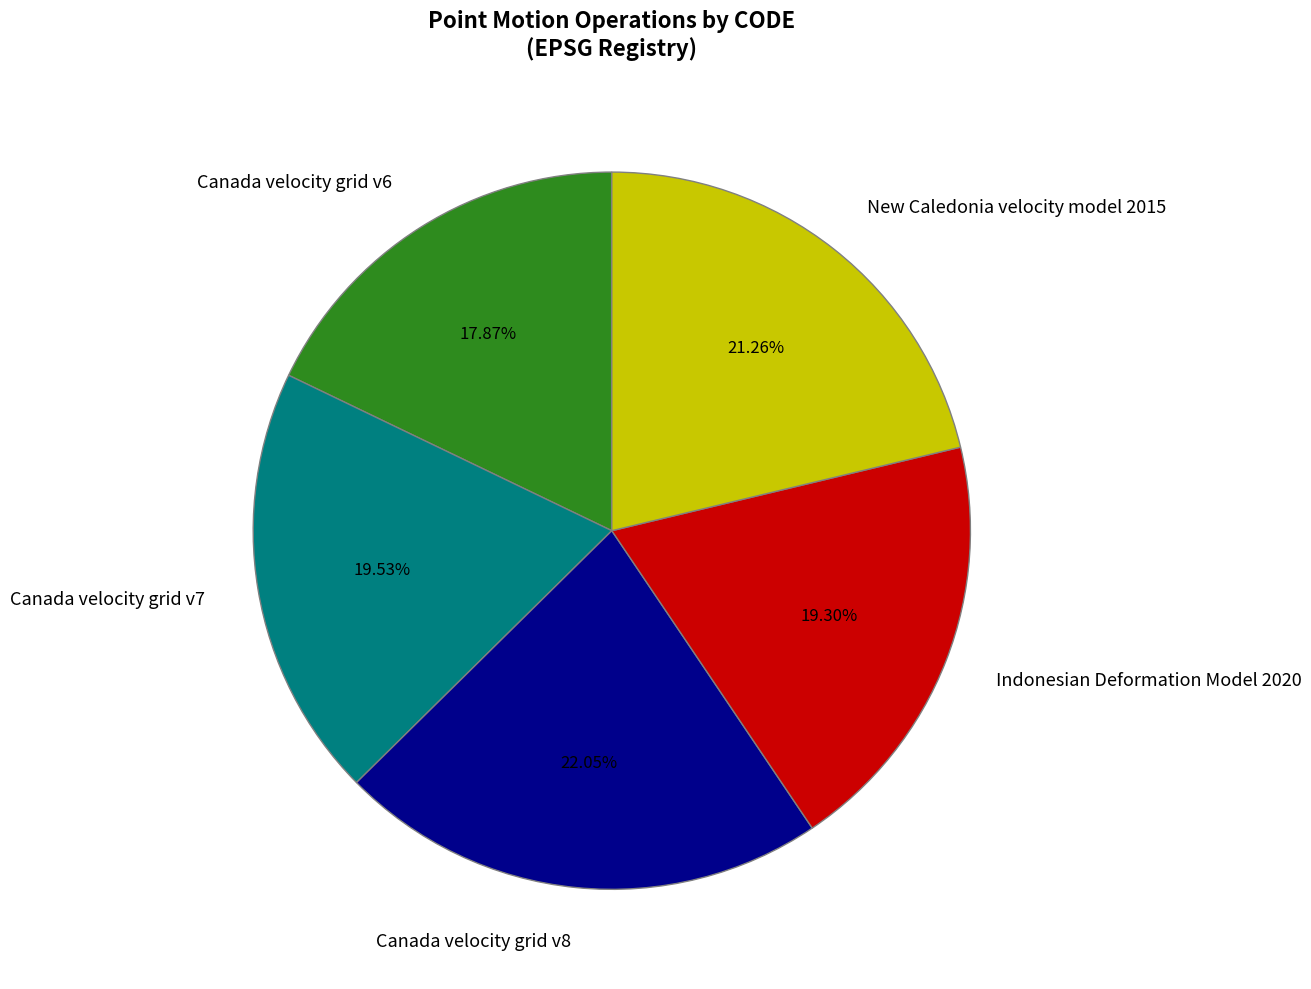

Which has a higher value, Canada velocity grid v8 or New Caledonia velocity model 2015?

Canada velocity grid v8